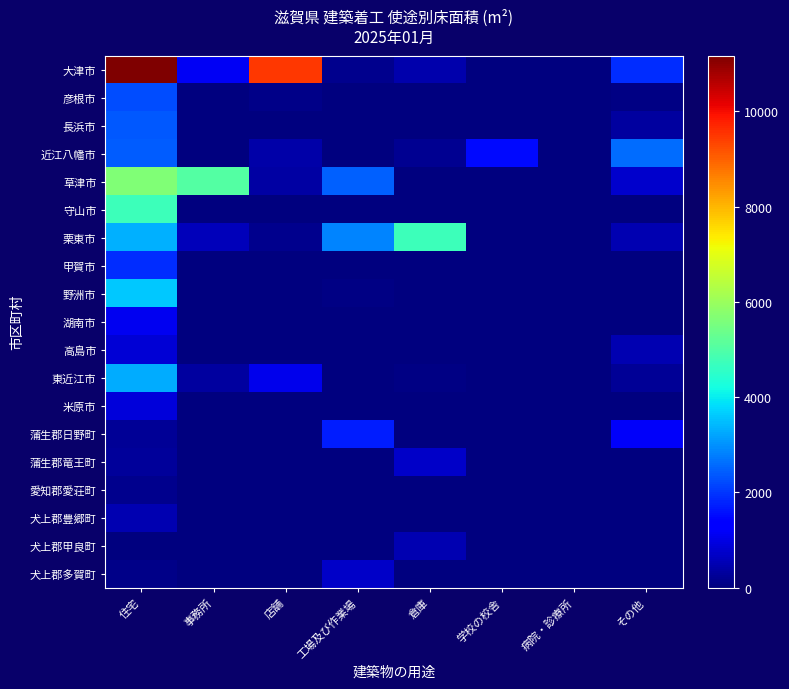

Which series has the widest spread of values?

大津市